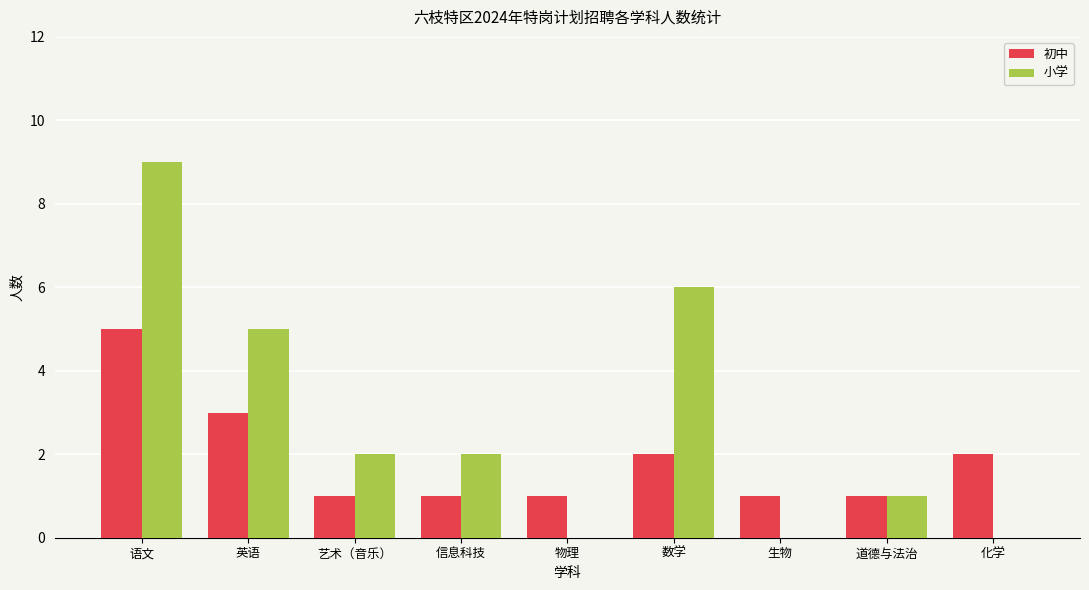

What is the maximum value shown in the chart?

9